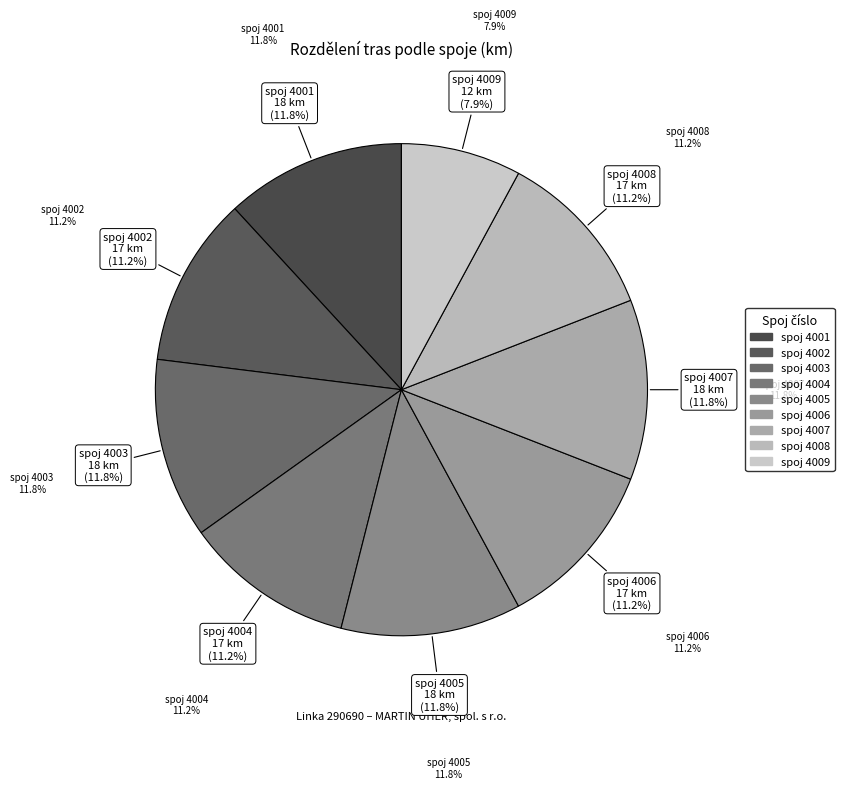

Rank the categories by value from lowest to highest.

4009, 4002, 4004, 4006, 4008, 4001, 4003, 4005, 4007